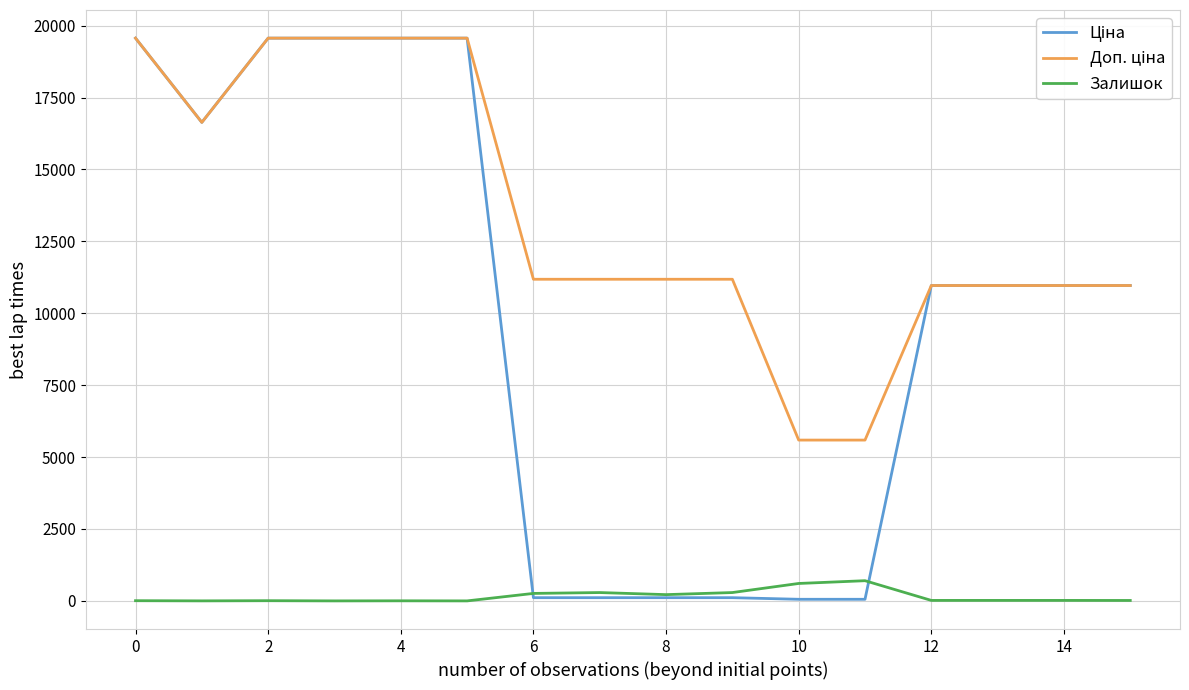

What is the greatest value displayed?

19564.9